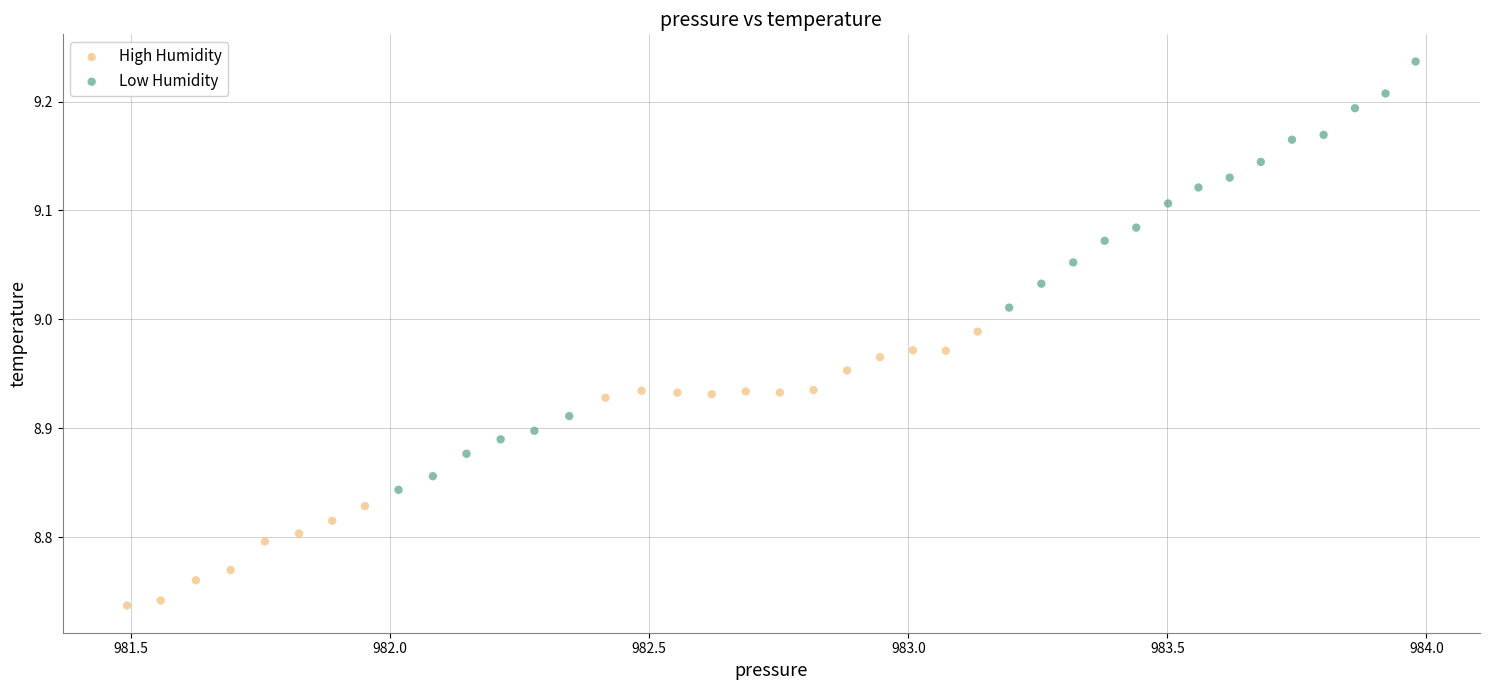

What are all the series names shown in the legend?

High Humidity, Low Humidity